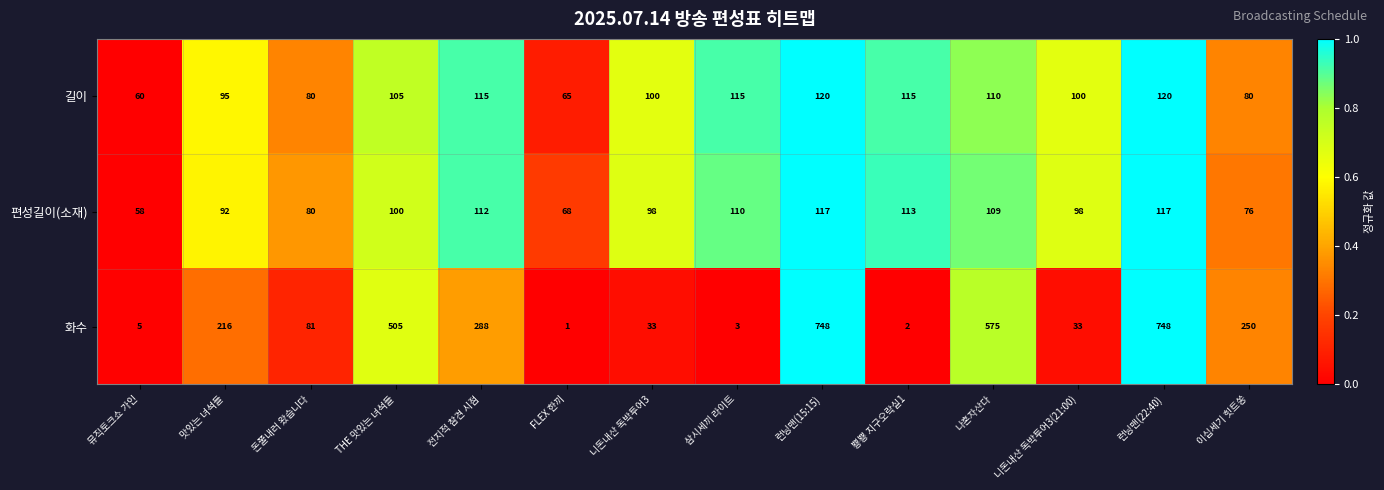

What is the approximate value of 길이 at 나혼자산다, to the nearest 5?

110